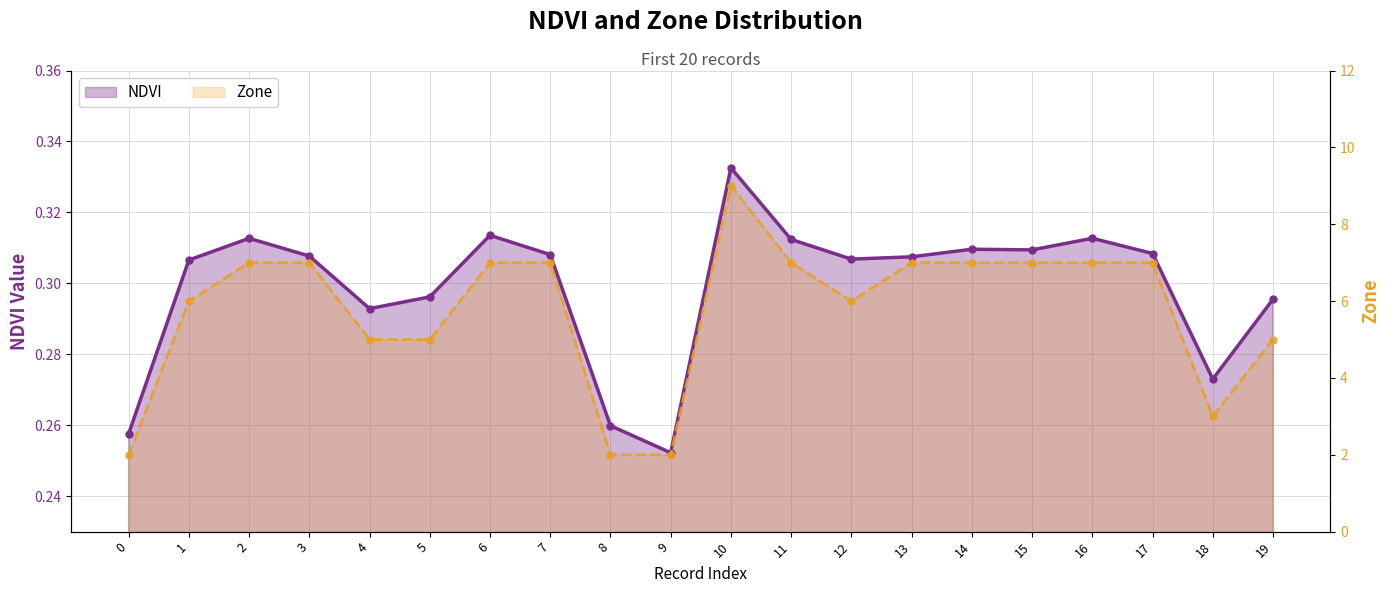

How many lines are shown in the chart?

2